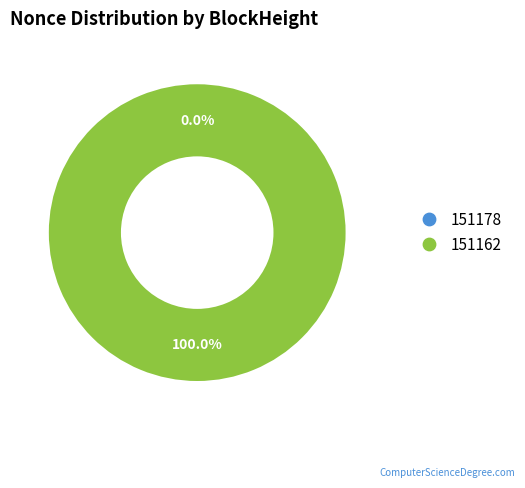

To the nearest percent, what percentage of the pie is 151162?

100%